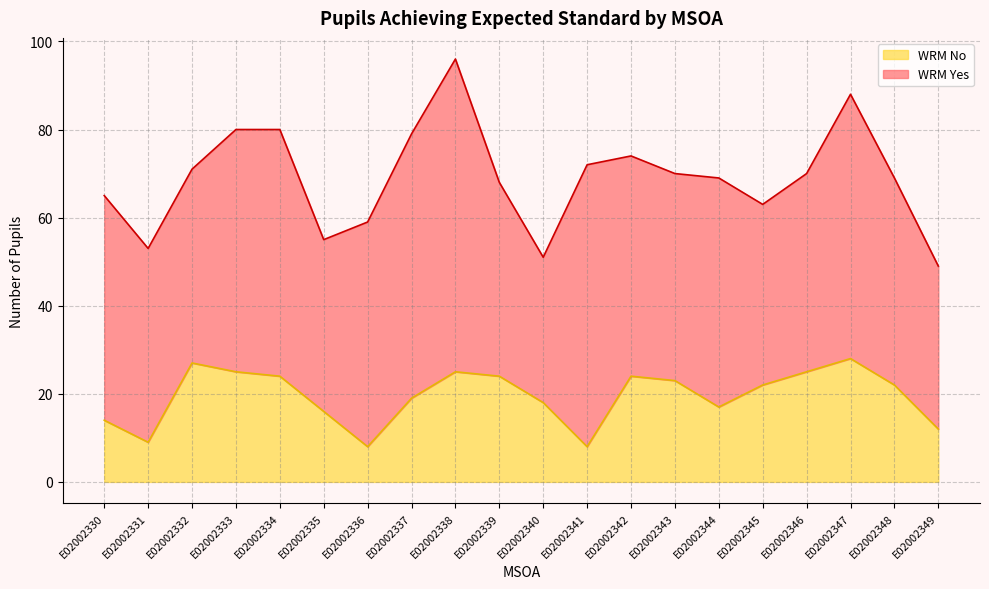

Which label corresponds to the smallest value in the chart?

E02002336